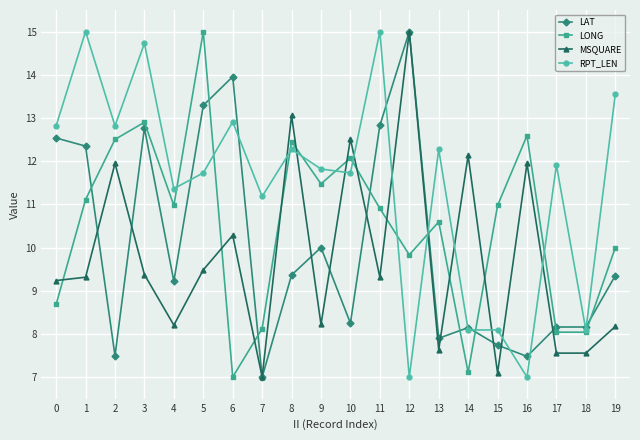

What is the average value of the MSQUARE series?

9.8